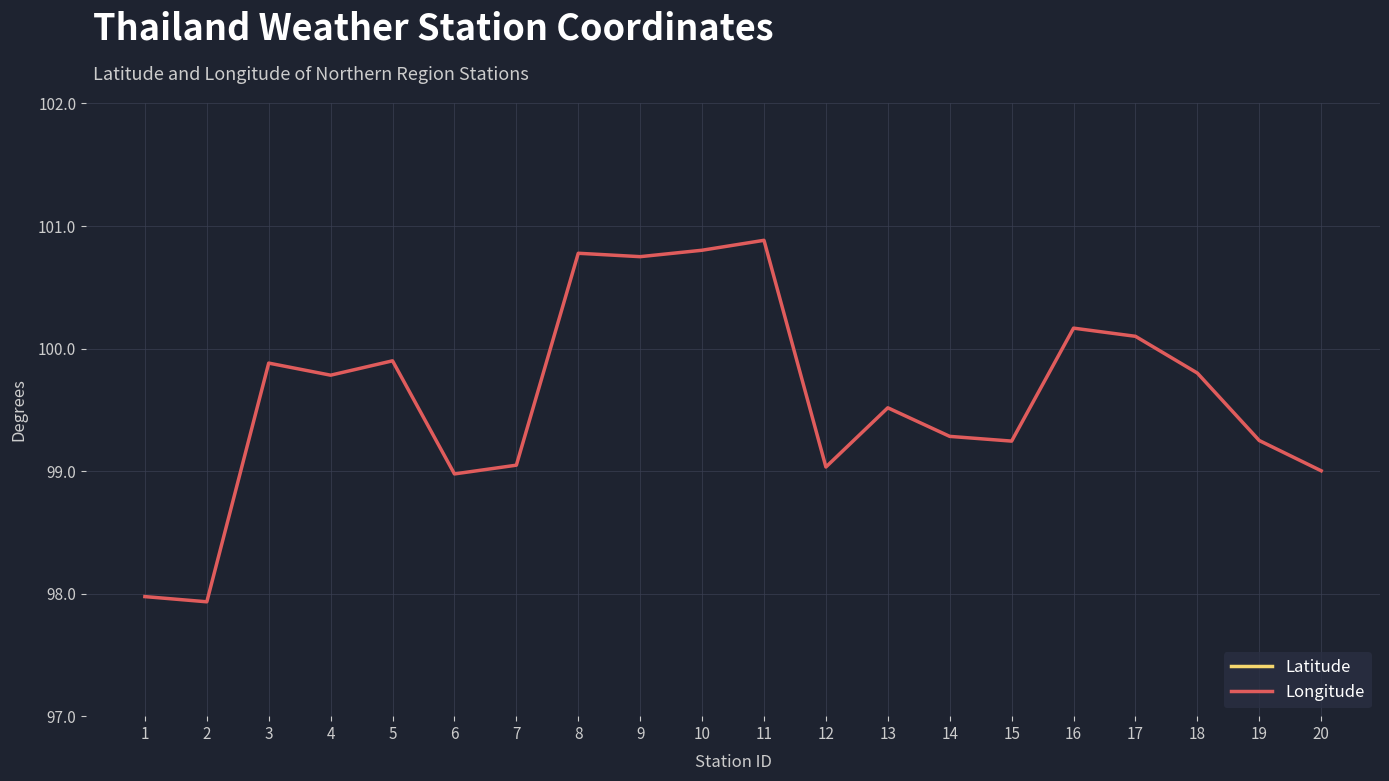

At how many categories does at least one series exceed 98?

18